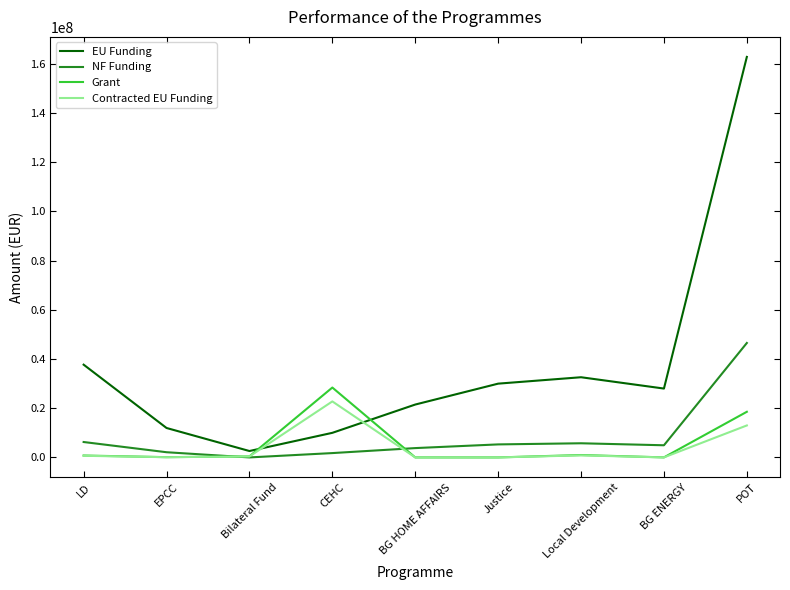

What position from the right is Bilateral Fund?

7